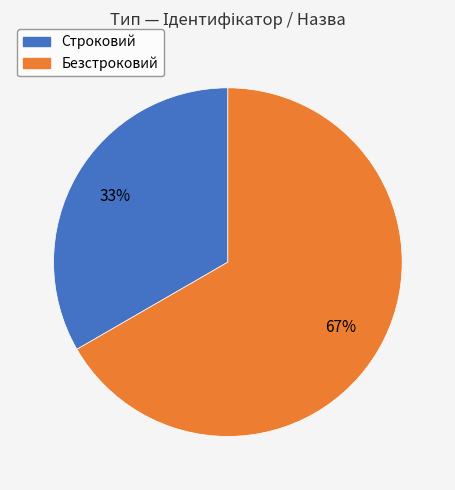

Which slice is the largest?

Безстроковий